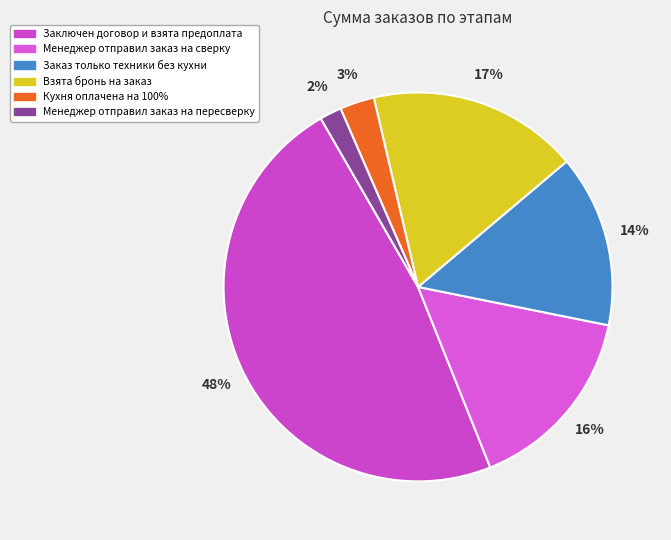

Rank the categories by value from lowest to highest.

Менеджер отправил заказ на пересверку, Кухня оплачена на 100%, Заказ только техники без кухни, Менеджер отправил заказ на сверку, Взята бронь на заказ, Заключен договор и взята предоплата